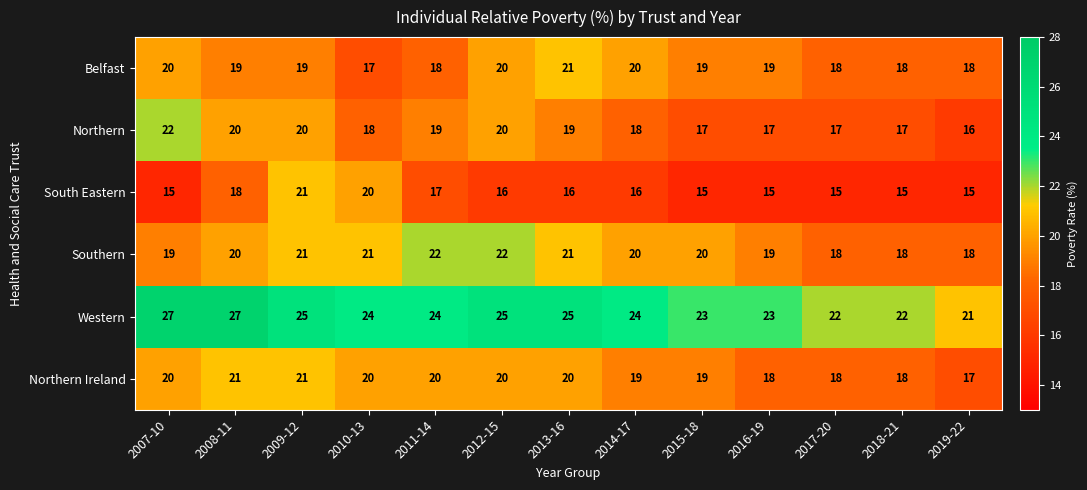

Between 2007-10 and 2009-12, which series saw the biggest shift?

South Eastern